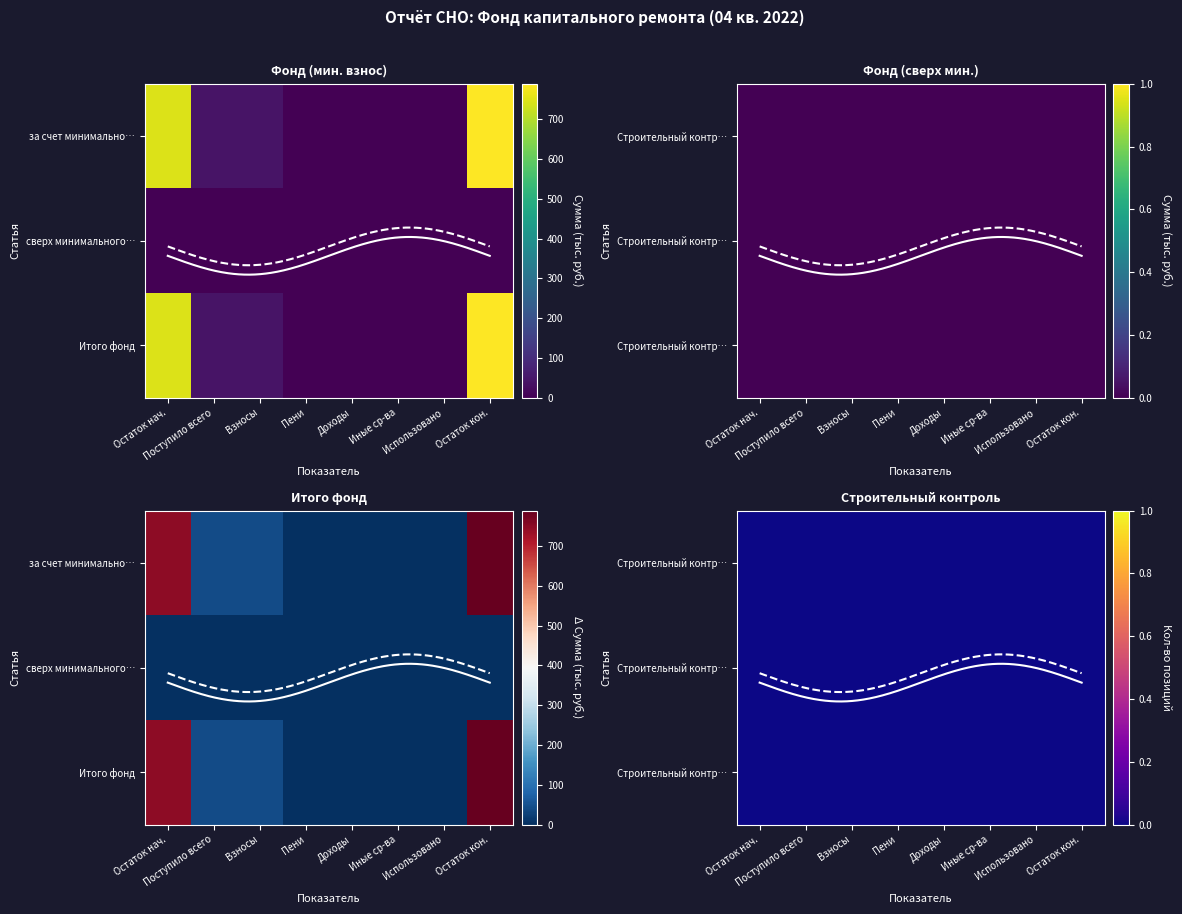

At how many categories does at least one series exceed 664?

2